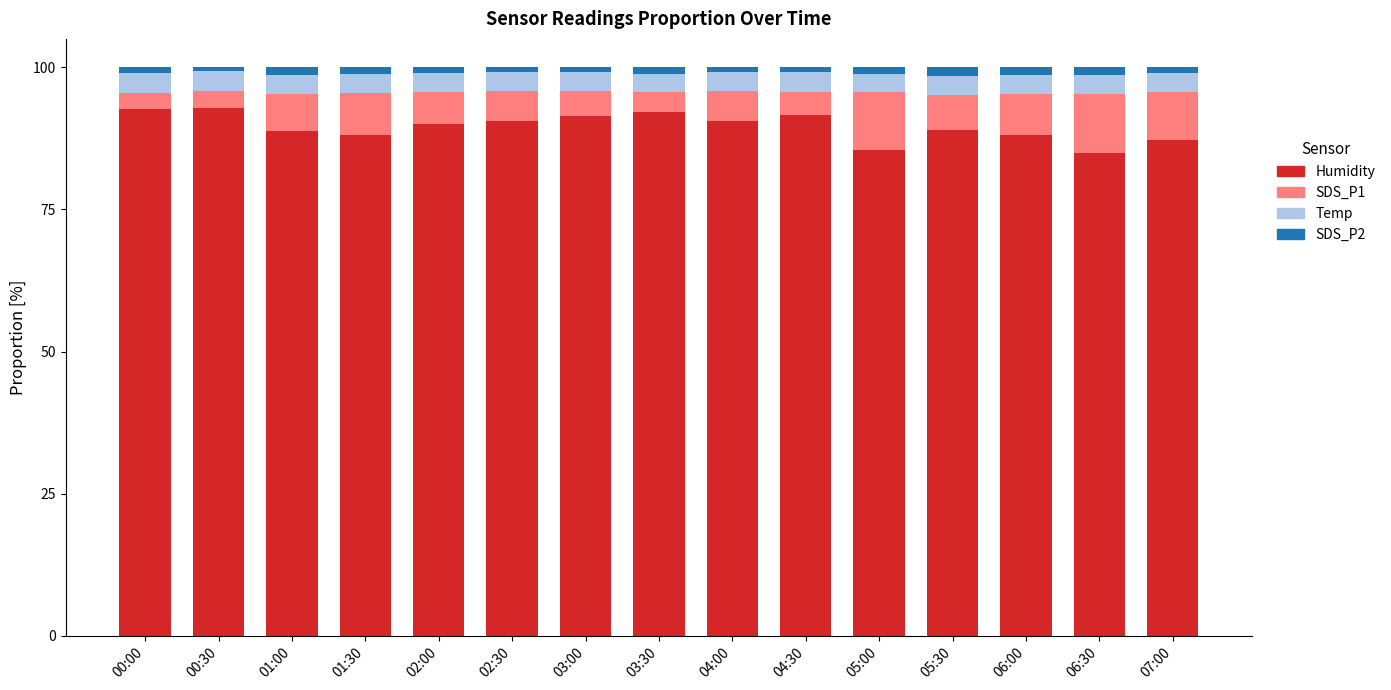

What is the maximum value for Humidity?

92.8